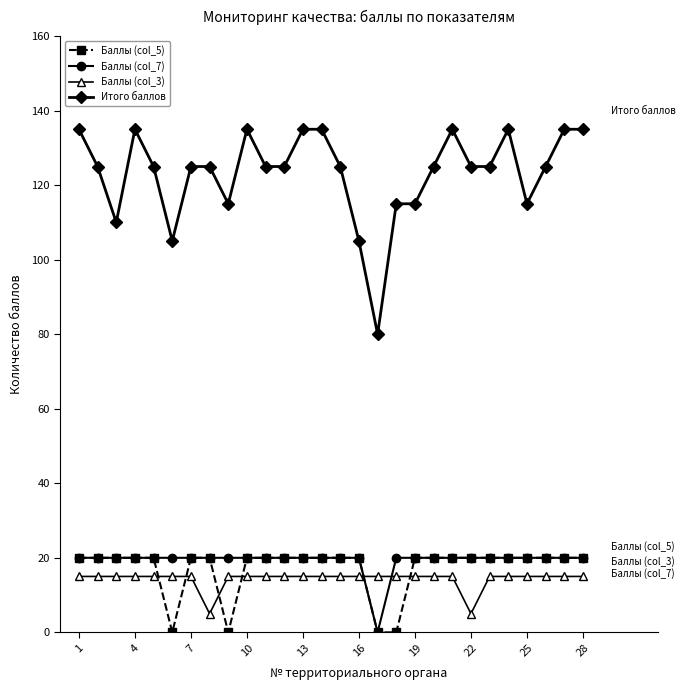

Which series has the largest total across all categories?

Итого баллов